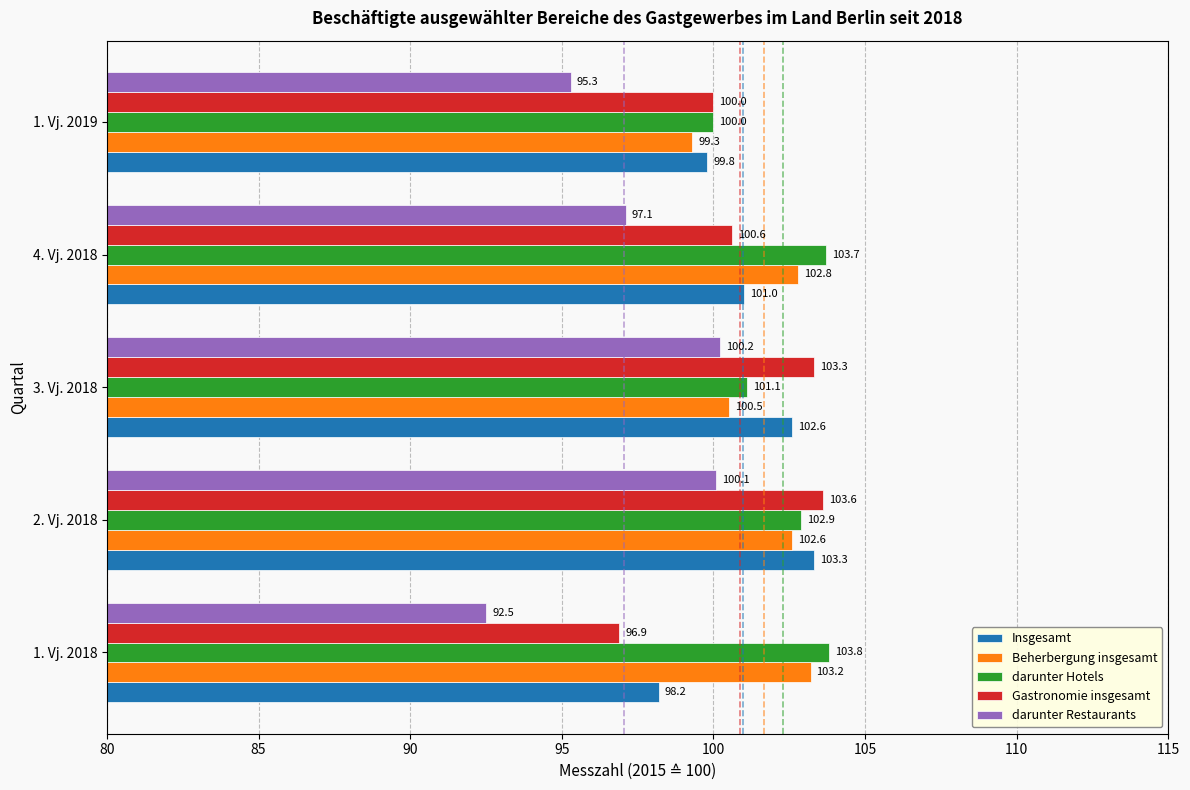

Read the darunter Hotels value at 2. Vj. 2018.

102.9